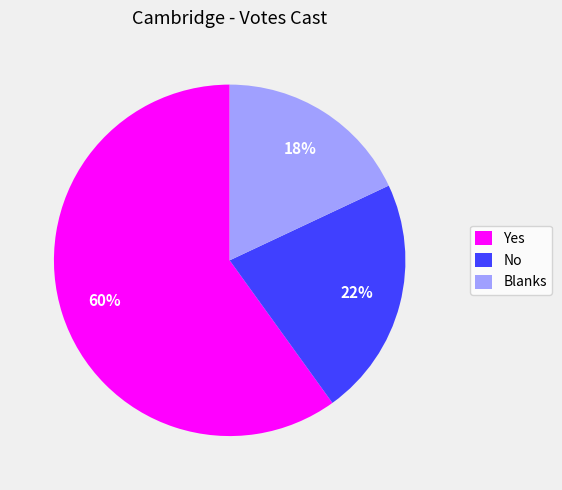

Do No and Yes together represent more than half of the pie?

Yes